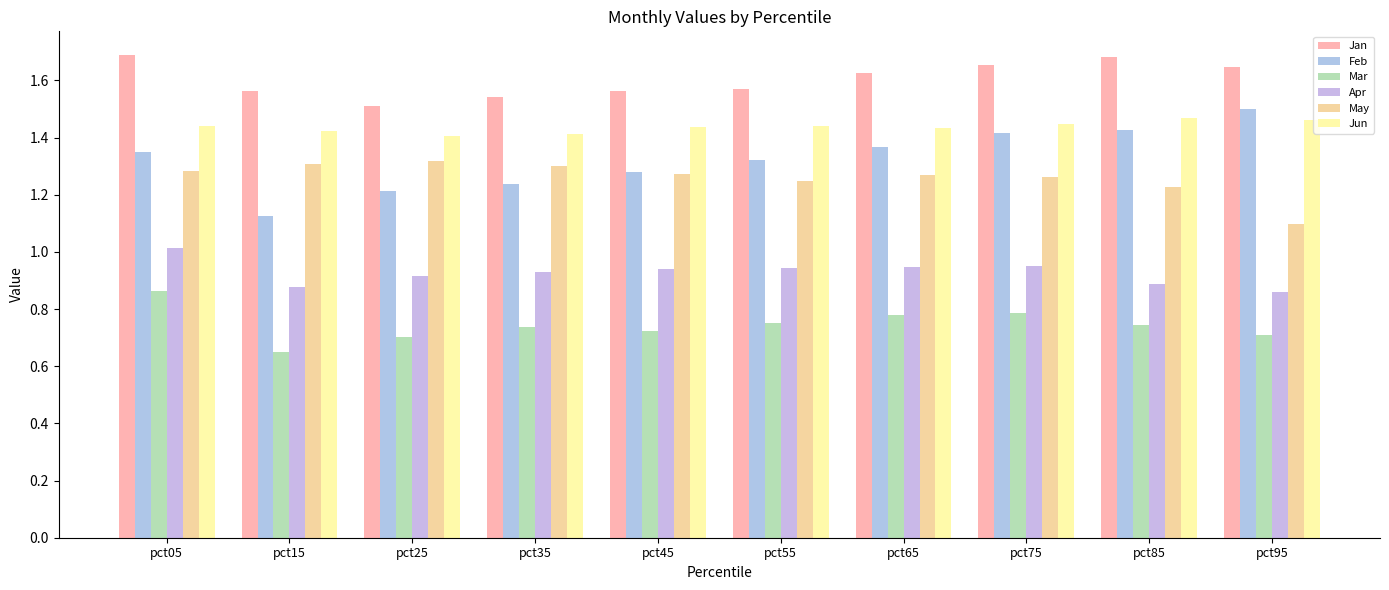

What is the total value across all series at pct05?

7.6